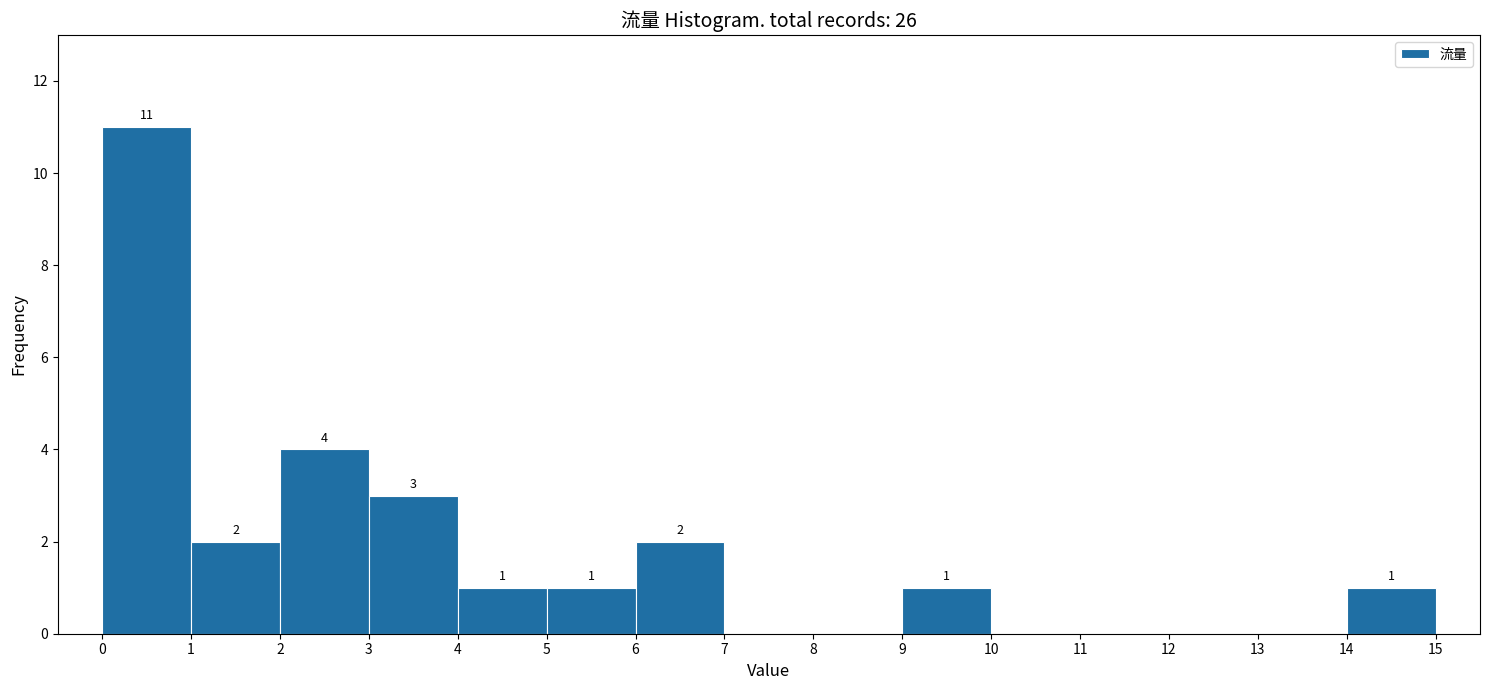

Which range on the x-axis has the tallest bar?

0 to 1